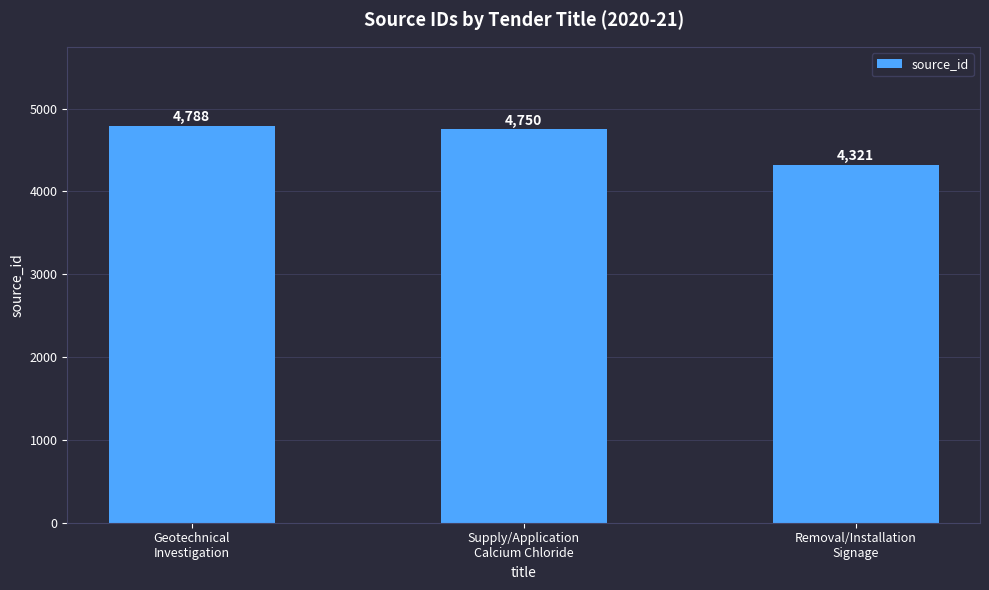

Reading left to right, transcribe all the data shown in this chart.

Geotechnical
Investigation=4788	Supply/Application
Calcium Chloride=4750	Removal/Installation
Signage=4321